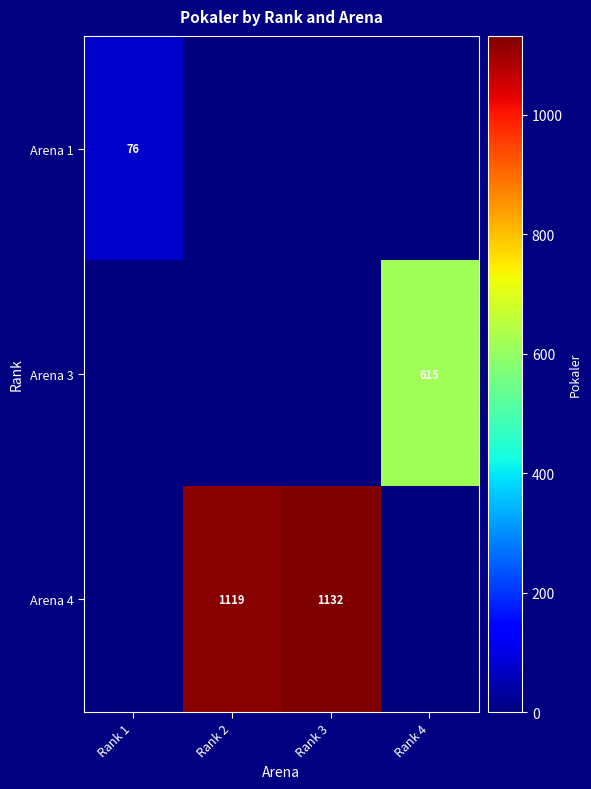

At which category is the sum across all series the highest?

Rank 3